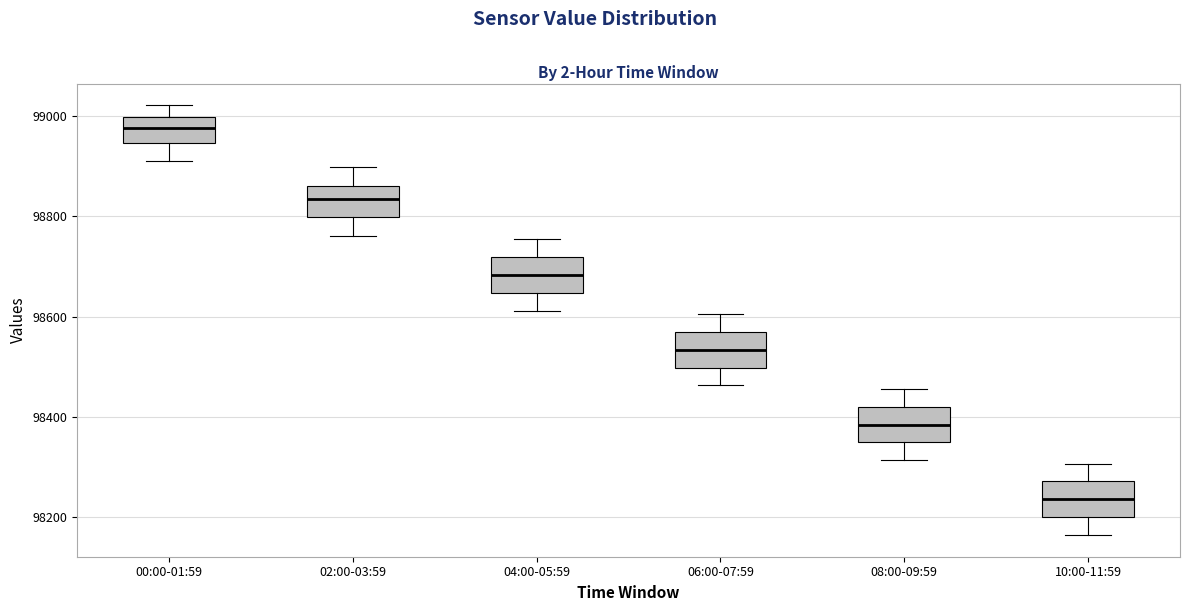

Reading left to right, transcribe this box plot: for each box, give where its median line is, the range the box spans, and where its two whiskers end, as read against the y-axis. The values are not printed on the chart, so give them approximately, as read against the axis.

00:00-01:59: median 98980, box 98940 to 99000, whiskers 98920 to 99020
02:00-03:59: median 98840, box 98800 to 98860, whiskers 98760 to 98900
04:00-05:59: median 98680, box 98640 to 98720, whiskers 98620 to 98760
06:00-07:59: median 98540, box 98500 to 98560, whiskers 98460 to 98600
08:00-09:59: median 98380, box 98340 to 98420, whiskers 98320 to 98460
10:00-11:59: median 98240, box 98200 to 98280, whiskers 98160 to 98300